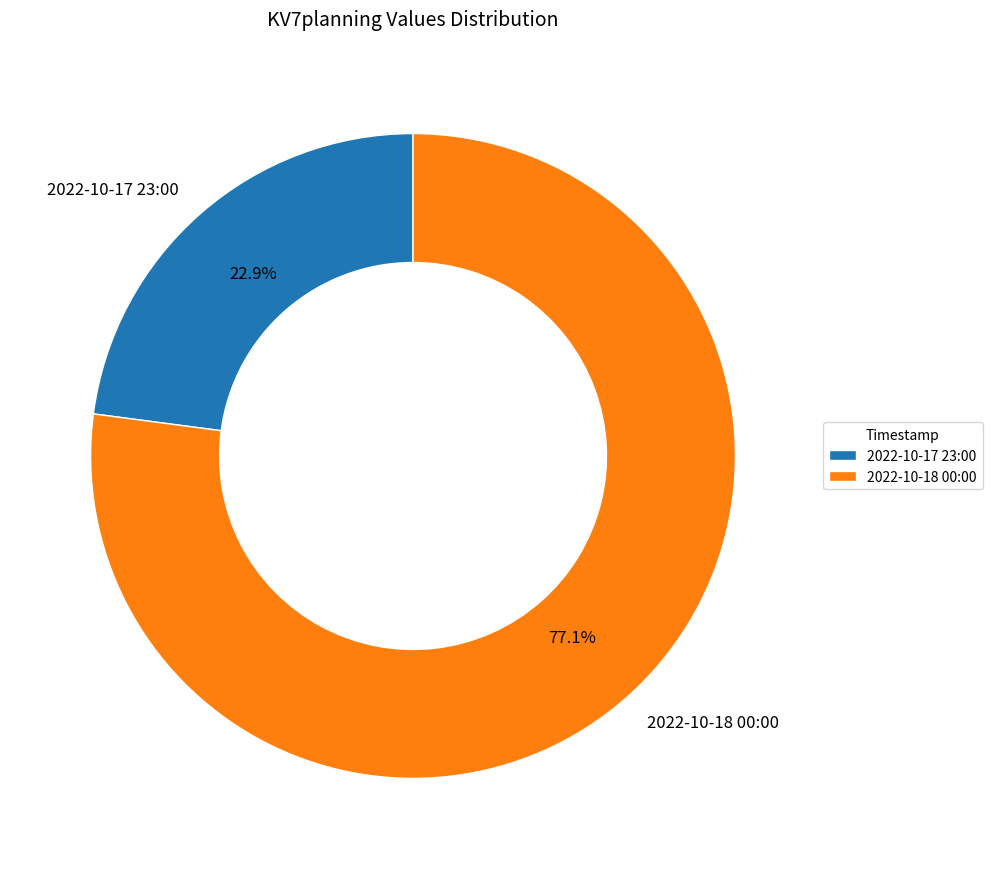

Is the sum of 2022-10-17 23:00 and 2022-10-18 00:00 greater than half?

Yes